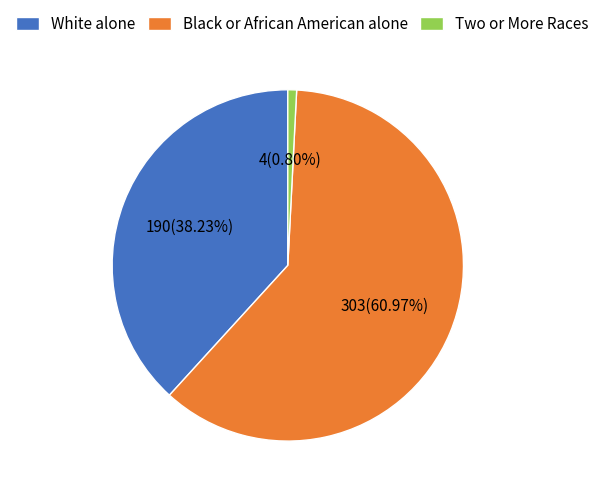

Is there a majority slice in this chart?

Yes